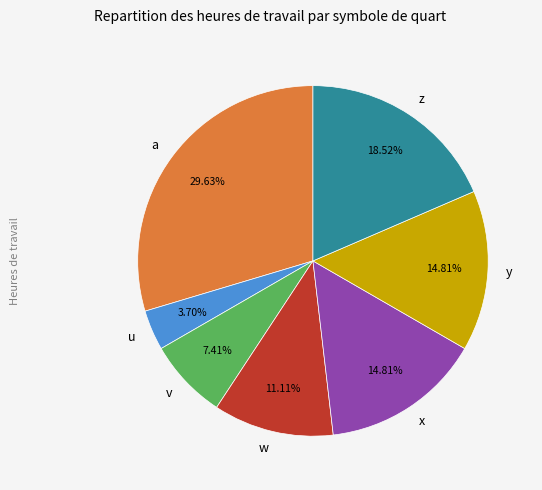

To the nearest percent, what portion does x represent?

15%